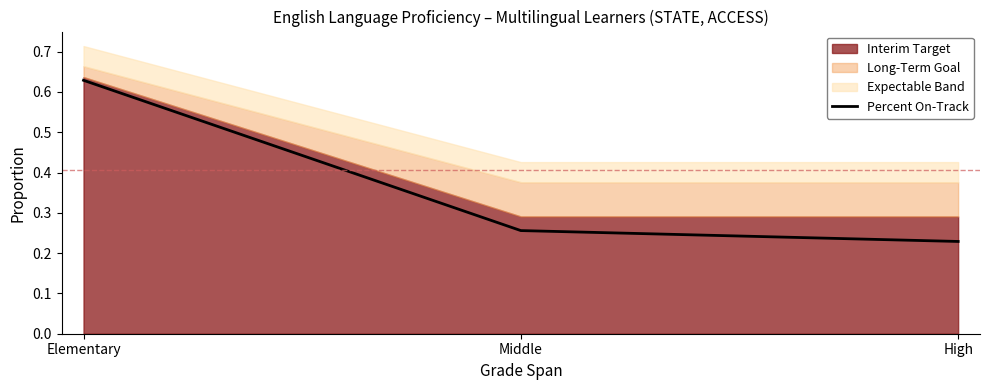

True or false: the data shows 0.3 at Middle.

True